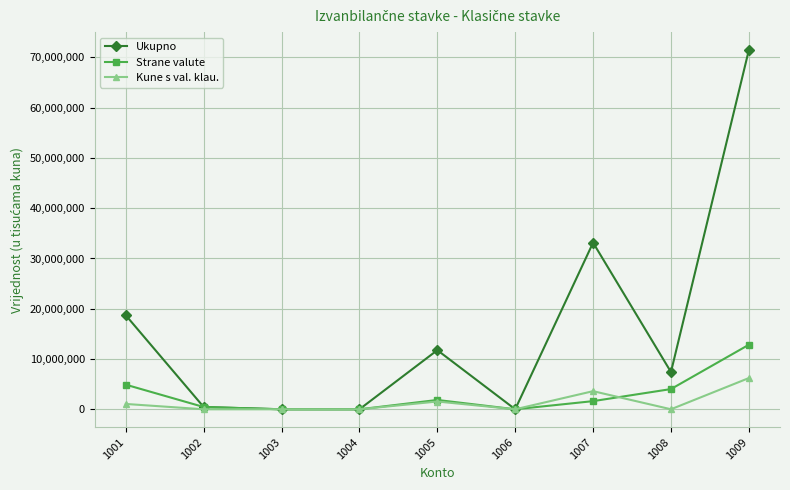

Count the number of data series in this chart.

3